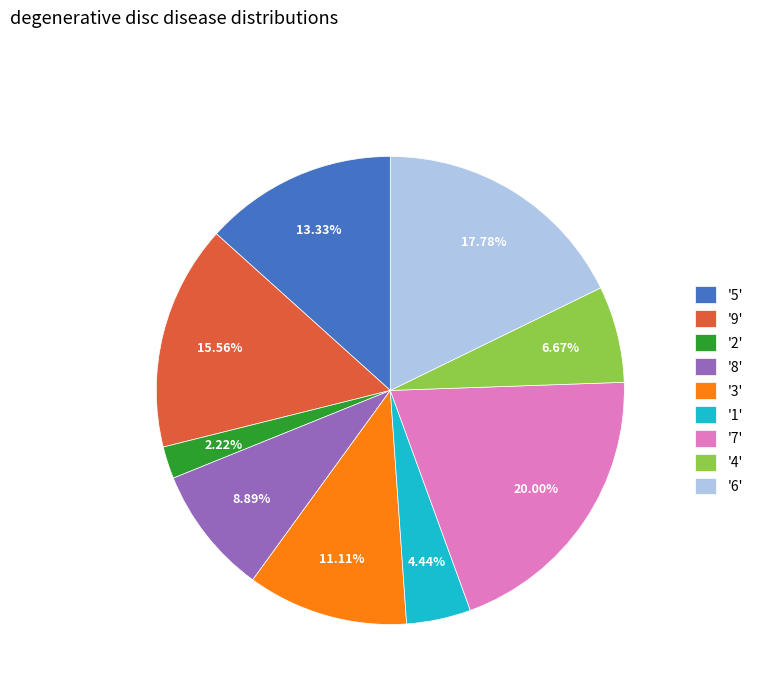

Is '7' the majority of the pie?

No